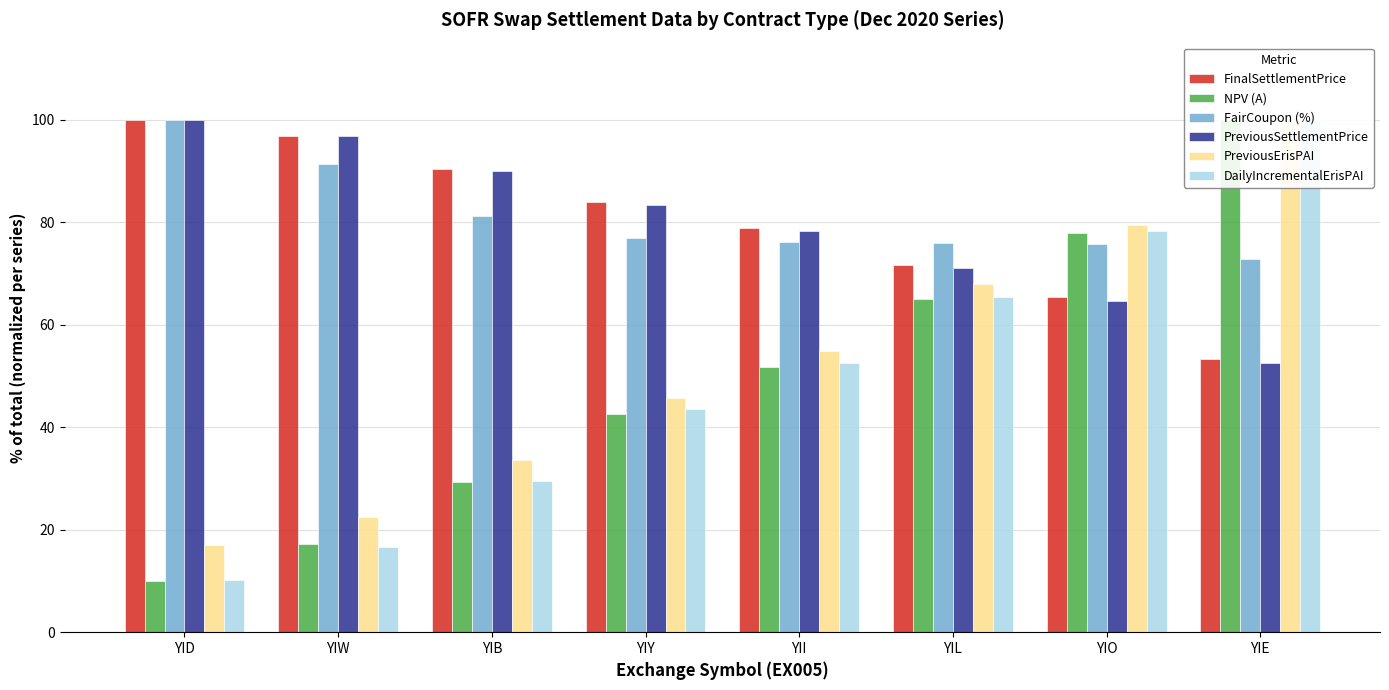

What position from the right is YIE?

1